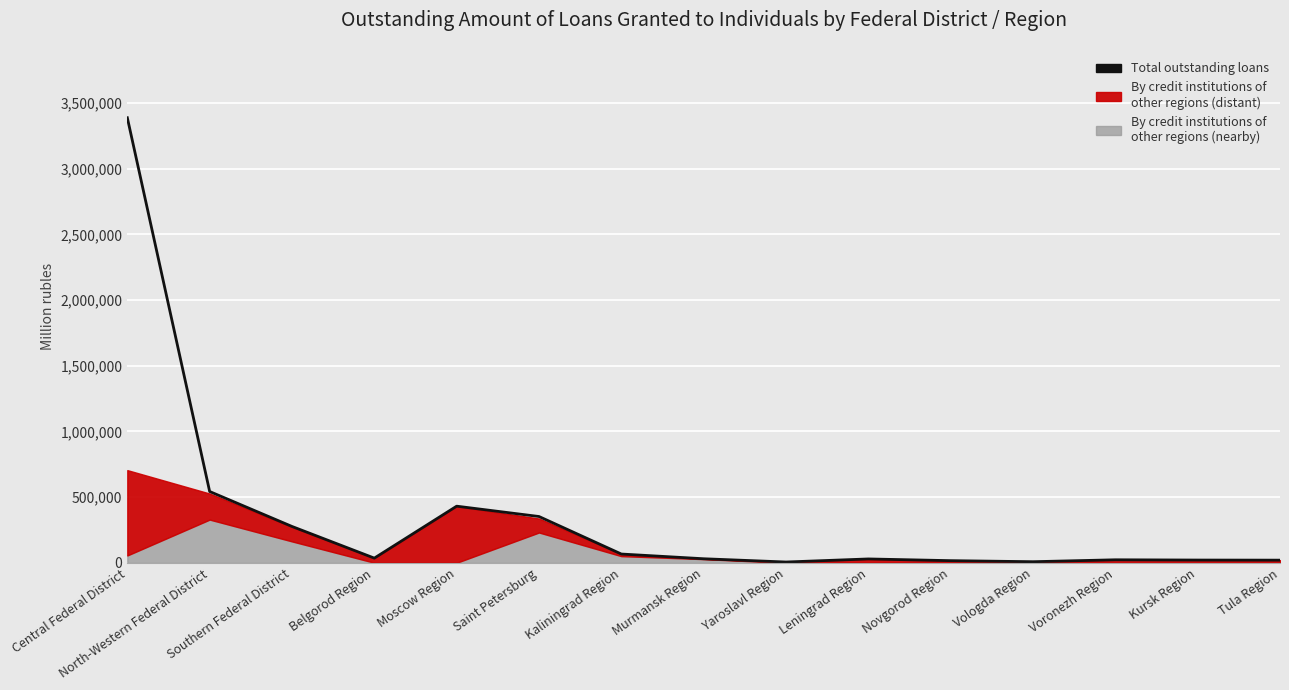

Rank the categories by value from highest to lowest.

Central Federal District, North-Western Federal District, Moscow Region, Saint Petersburg, Southern Federal District, Kaliningrad Region, Belgorod Region, Murmansk Region, Leningrad Region, Voronezh Region, Kursk Region, Tula Region, Novgorod Region, Vologda Region, Yaroslavl Region